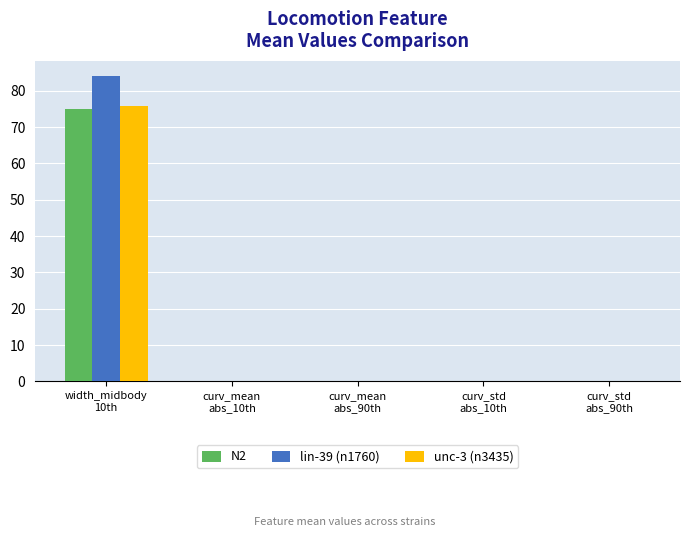

True or false: lin-39 (n1760) has a value of 0.0 at curv_mean
abs_90th.

True